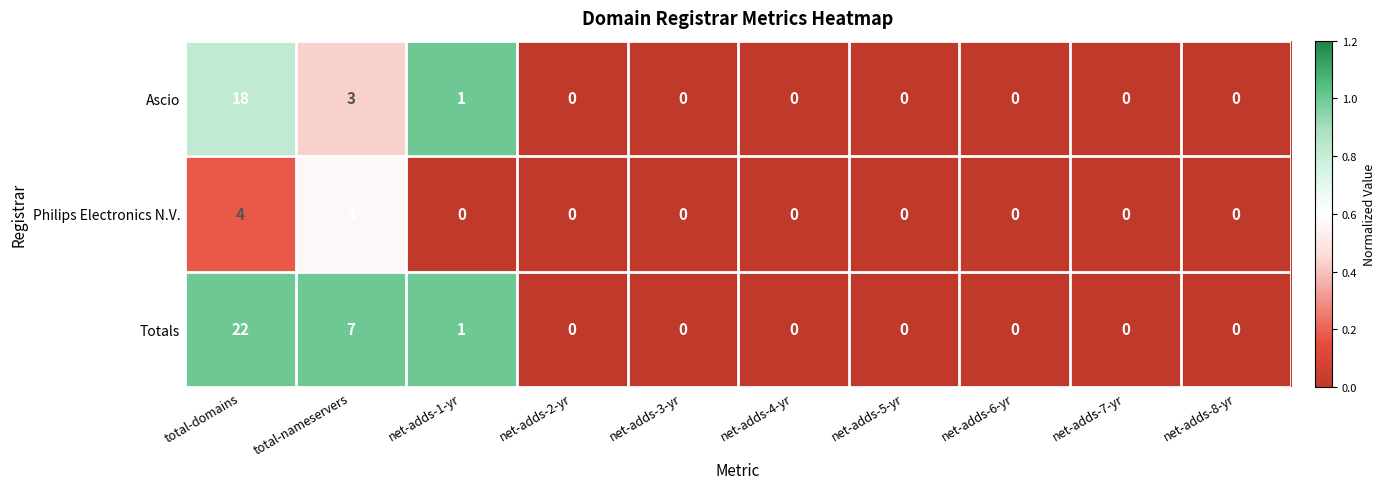

Reading right to left, transcribe all the data shown in this chart.

Ascio: net-adds-8-yr=0	net-adds-7-yr=0	net-adds-6-yr=0	net-adds-5-yr=0	net-adds-4-yr=0	net-adds-3-yr=0	net-adds-2-yr=0	net-adds-1-yr=1	total-nameservers=3	total-domains=18
Philips Electronics N.V.: net-adds-8-yr=0	net-adds-7-yr=0	net-adds-6-yr=0	net-adds-5-yr=0	net-adds-4-yr=0	net-adds-3-yr=0	net-adds-2-yr=0	net-adds-1-yr=0	total-nameservers=4	total-domains=4
Totals: net-adds-8-yr=0	net-adds-7-yr=0	net-adds-6-yr=0	net-adds-5-yr=0	net-adds-4-yr=0	net-adds-3-yr=0	net-adds-2-yr=0	net-adds-1-yr=1	total-nameservers=7	total-domains=22